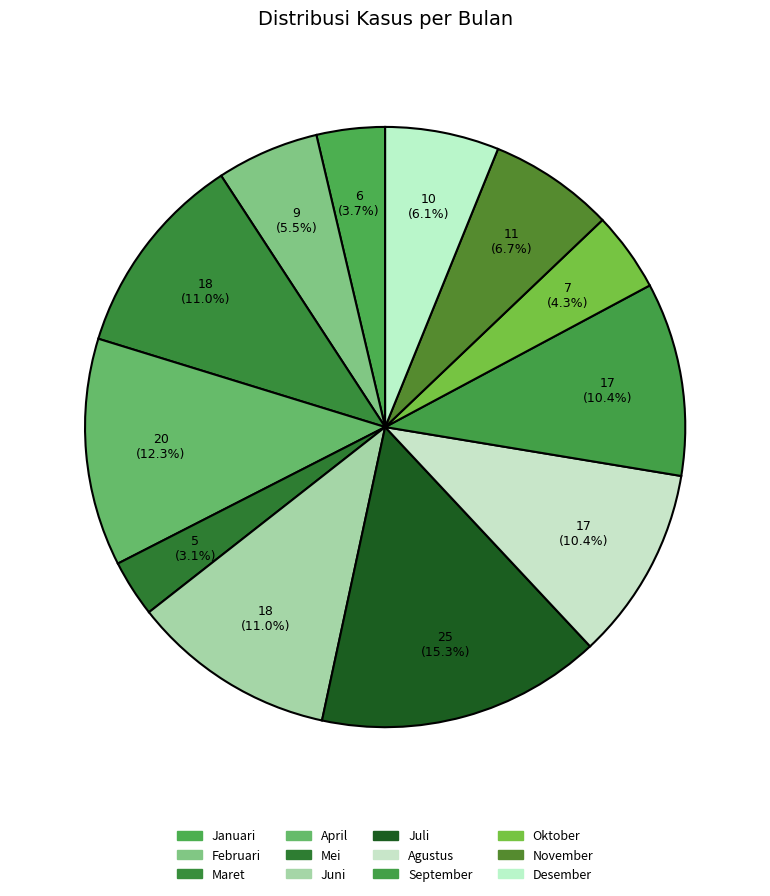

To the nearest percent, what portion does Desember represent?

6%